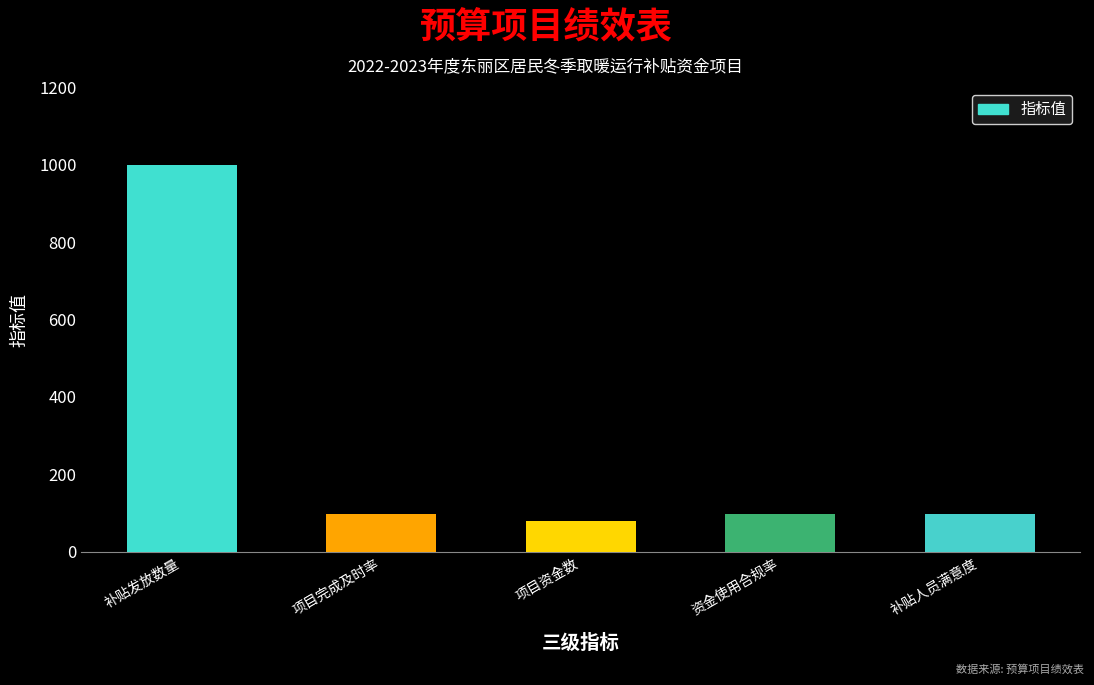

Reading left to right, list all the values displayed in this chart.

补贴发放数量=1000	项目完成及时率=98	项目资金数=80	资金使用合规率=98	补贴人员满意度=98